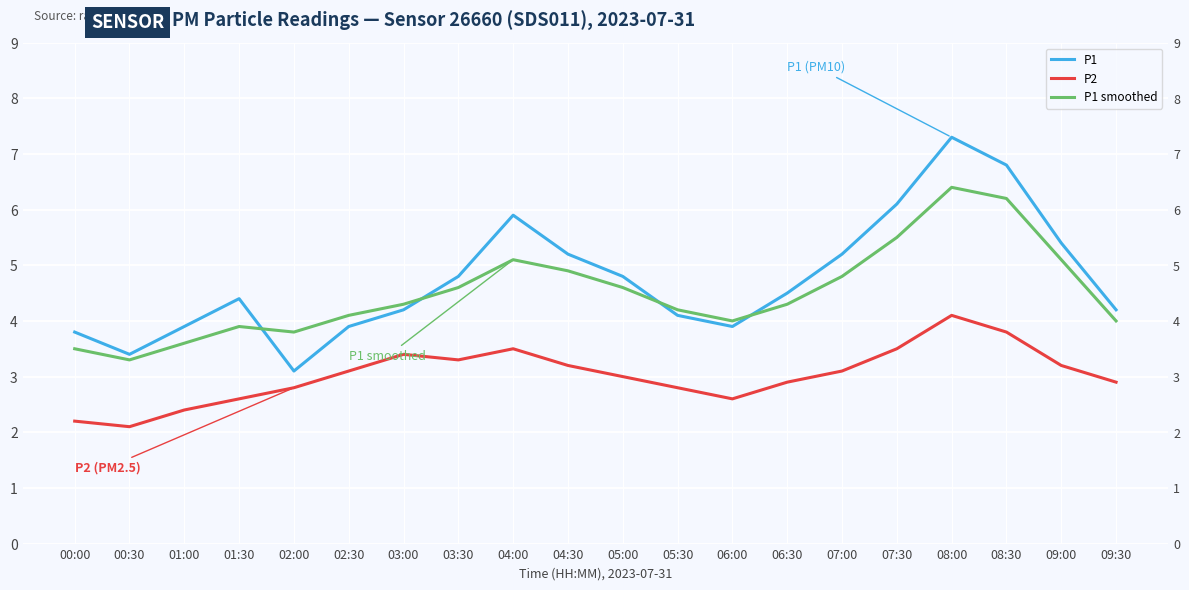

How many data points in P1 are less than 4?

6